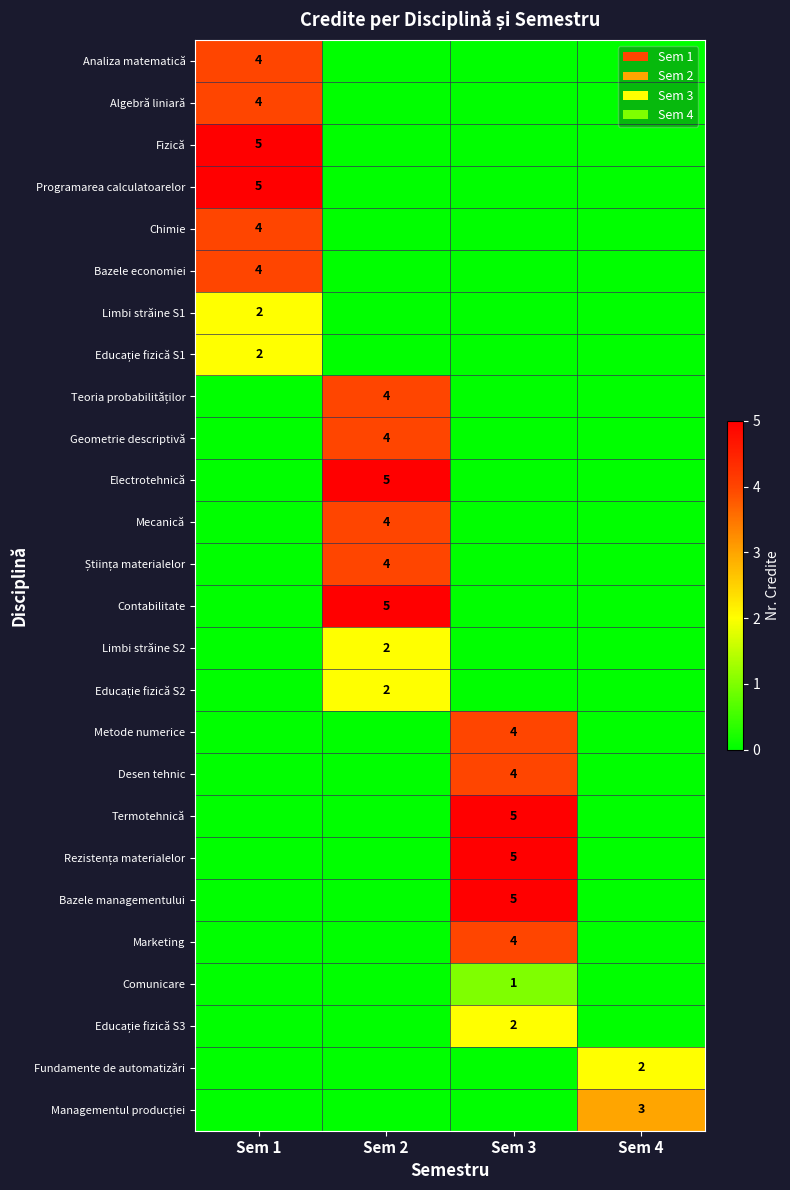

Is the value of Mecanică at Sem 2 greater than the value of Limbi străine S1 at Sem 1?

Yes